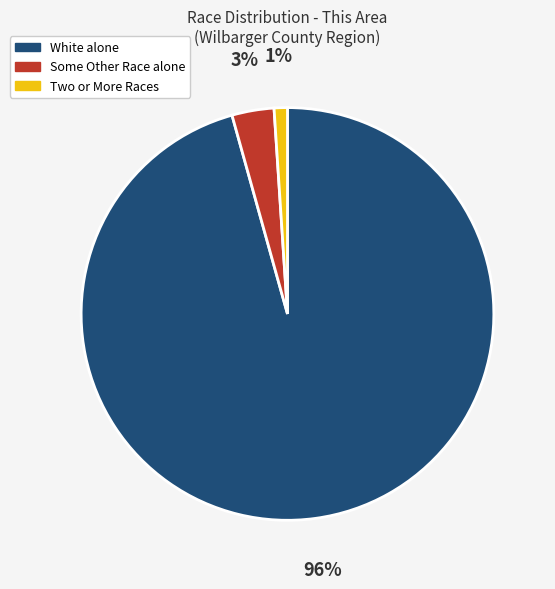

Is the sum of White alone and Some Other Race alone greater than half?

Yes